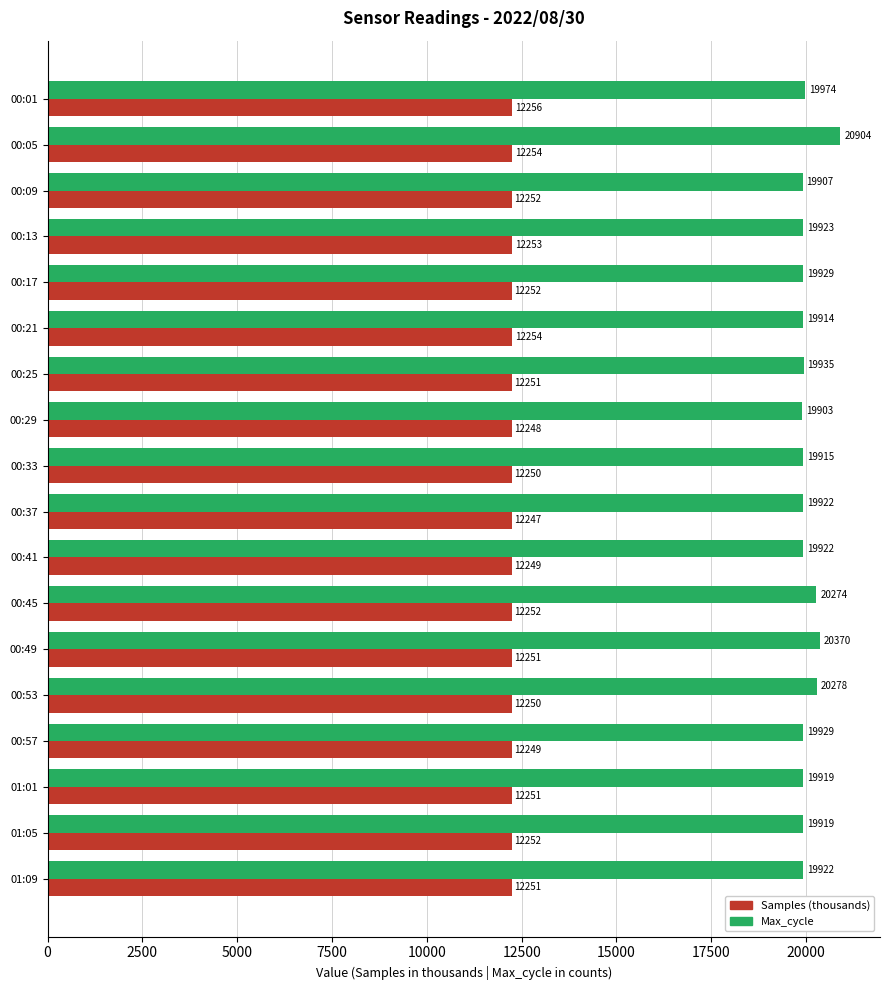

What are all the series names shown in the legend?

Samples (thousands), Max_cycle